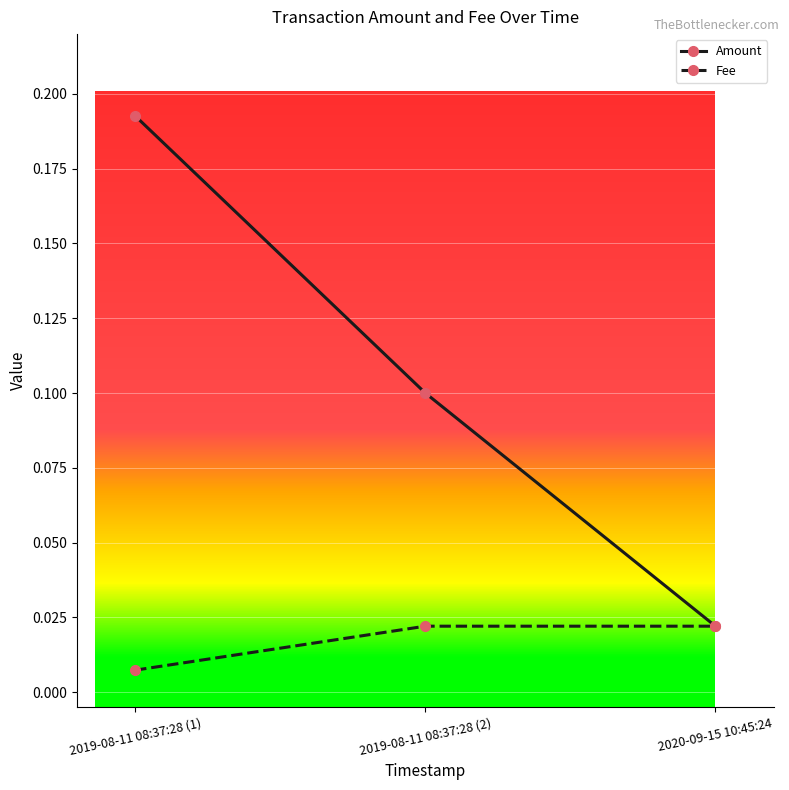

What is the label of the 3rd point from the right?

2019-08-11 08:37:28 (1)